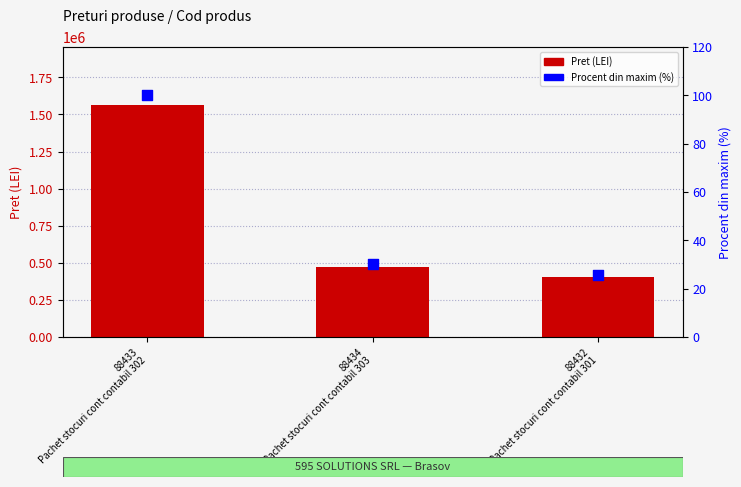

What are all the series names shown in the legend?

Pret (LEI), Procent din maxim (%)